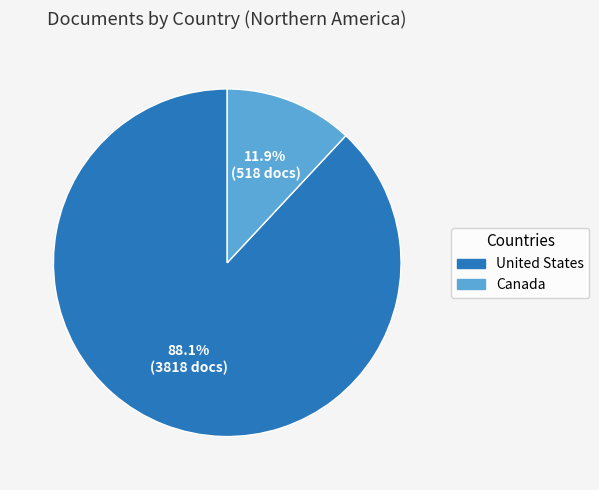

How much of the chart is everything except Canada?

88.1%